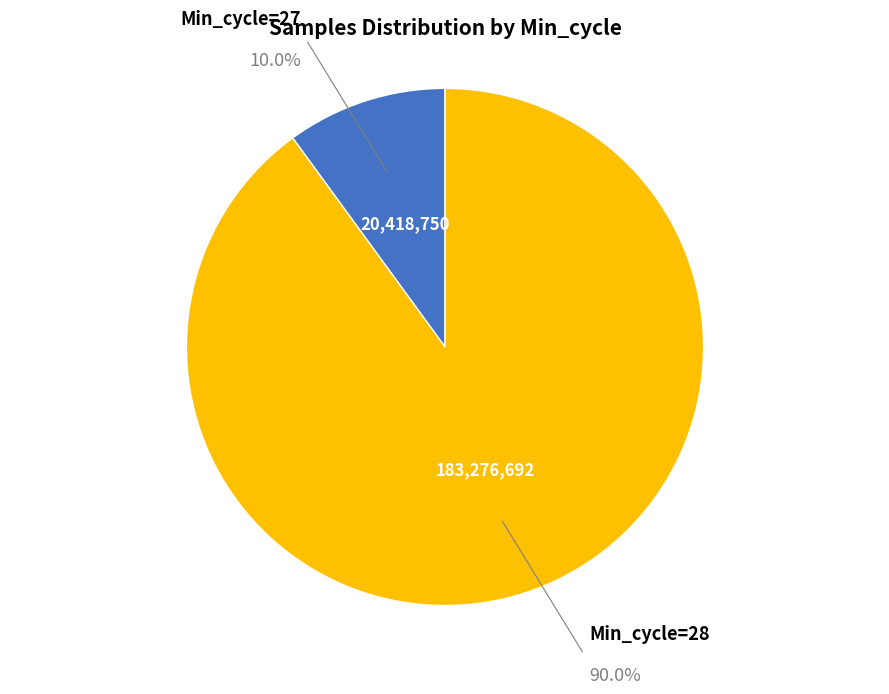

Is there any slice that represents more than half of the pie?

Yes